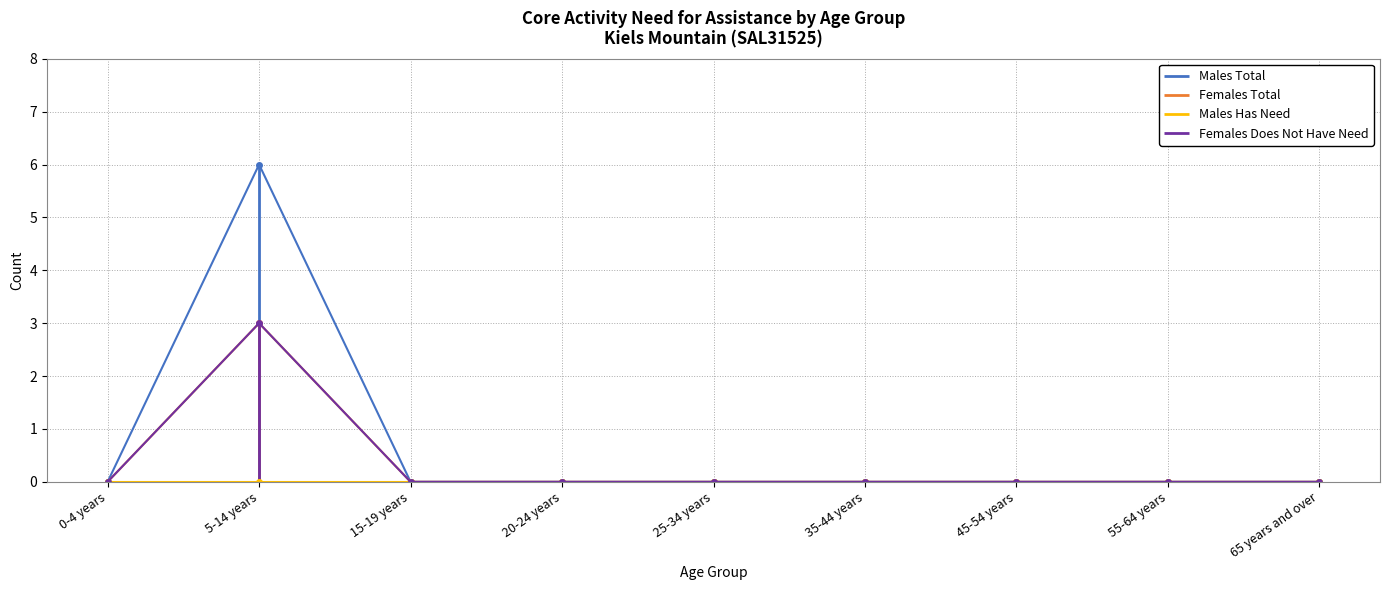

What position from the left is 5-14 years?

2